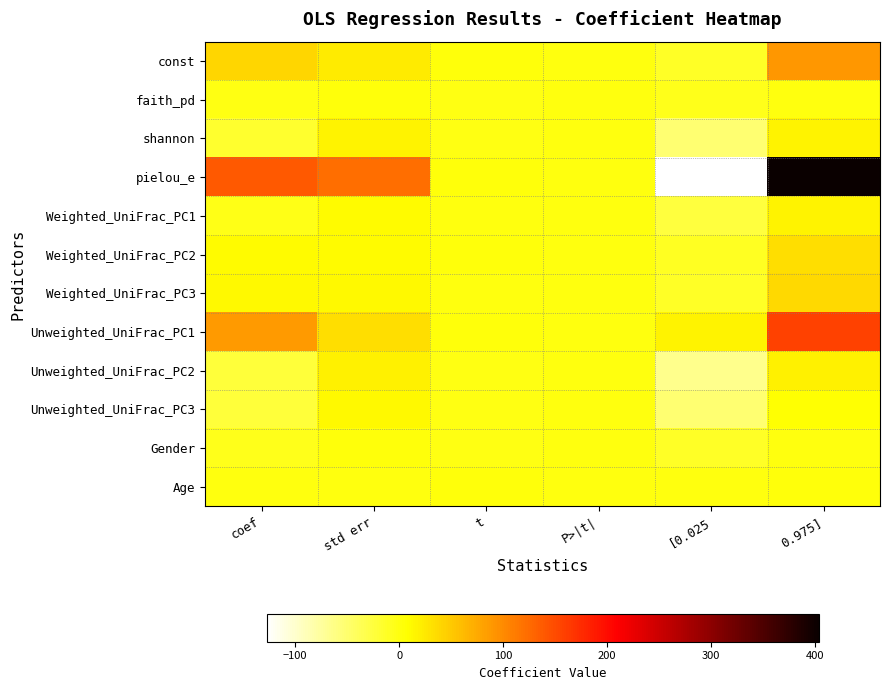

Reading left to right, list all the values displayed in this chart.

const: coef=38.5	std err=23.5	t=1.6	P>|t|=0.1	[0.025=-12.4	0.975]=89.3
faith_pd: coef=-2.4	std err=1.5	t=-1.7	P>|t|=0.1	[0.025=-5.6	0.975]=0.7
shannon: coef=-17.2	std err=15.7	t=-1.1	P>|t|=0.3	[0.025=-51.0	0.975]=16.6
pielou_e: coef=138.0	std err=123.0	t=1.1	P>|t|=0.3	[0.025=-127.6	0.975]=403.7
Weighted_UniFrac_PC1: coef=-4.2	std err=9.9	t=-0.4	P>|t|=0.7	[0.025=-25.5	0.975]=17.1
Weighted_UniFrac_PC2: coef=11.4	std err=10.0	t=1.1	P>|t|=0.3	[0.025=-10.2	0.975]=33.0
Weighted_UniFrac_PC3: coef=12.0	std err=11.7	t=1.0	P>|t|=0.3	[0.025=-13.3	0.975]=37.3
Unweighted_UniFrac_PC1: coef=87.1	std err=32.3	t=2.7	P>|t|=0.0	[0.025=17.2	0.975]=156.9
Unweighted_UniFrac_PC2: coef=-23.5	std err=19.5	t=-1.2	P>|t|=0.3	[0.025=-65.7	0.975]=18.7
Unweighted_UniFrac_PC3: coef=-22.5	std err=13.4	t=-1.7	P>|t|=0.1	[0.025=-51.4	0.975]=6.5
Gender: coef=-5.9	std err=2.6	t=-2.3	P>|t|=0.0	[0.025=-11.4	0.975]=-0.3
Age: coef=0.7	std err=0.3	t=2.1	P>|t|=0.1	[0.025=-0.0	0.975]=1.4